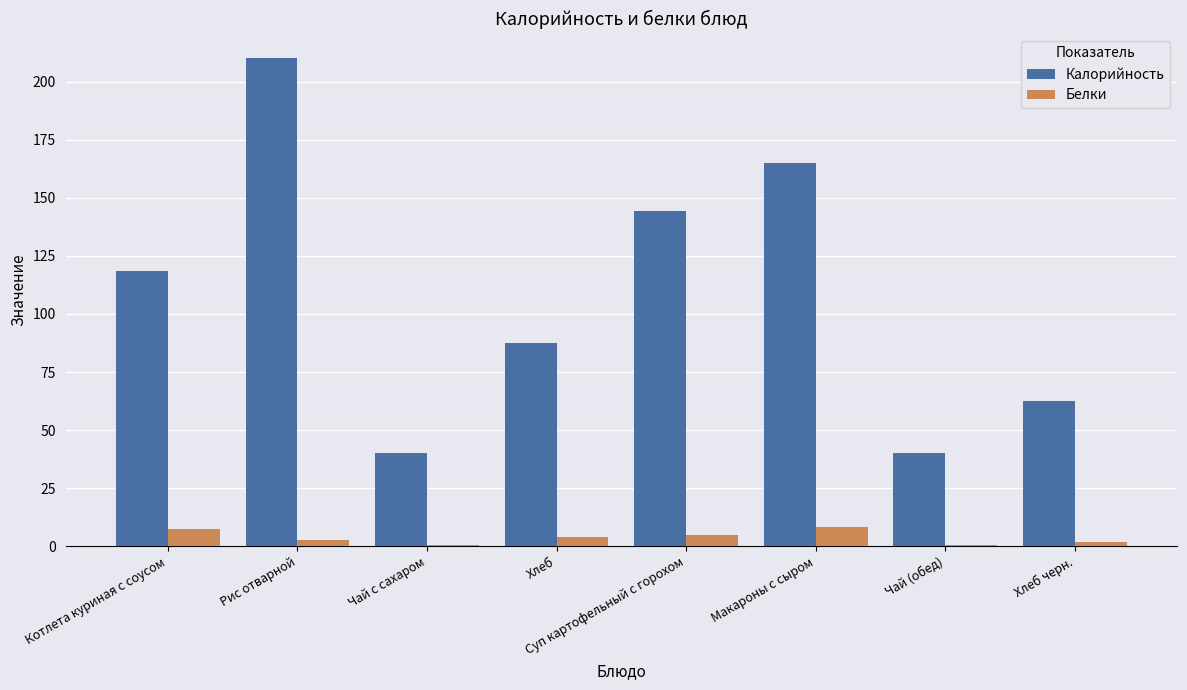

The Калорийность series shows 27.2 at Хлеб черн.. True or false?

False